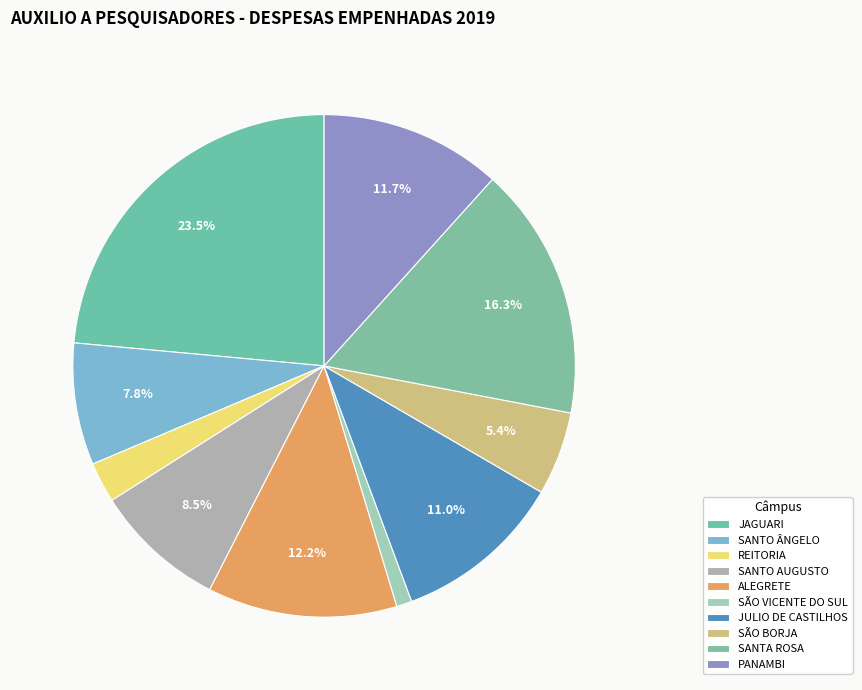

The SANTO ÂNGELO slice represents 22% of the pie. True or false?

False